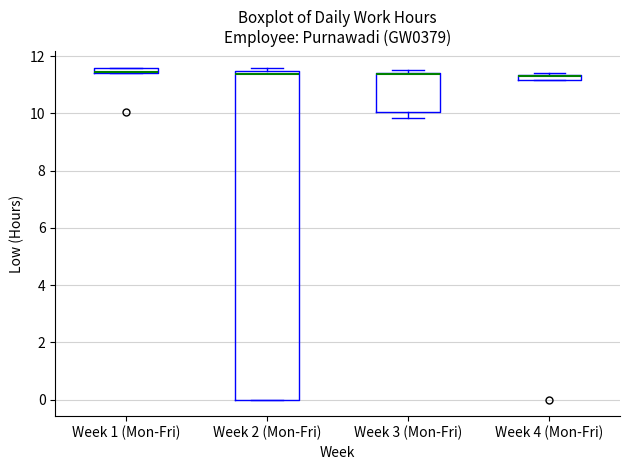

Where is the upper edge of the box for Week 3 (Mon-Fri) on the y-axis? The values are not printed on the chart, so give them approximately, as read against the axis.

11.4